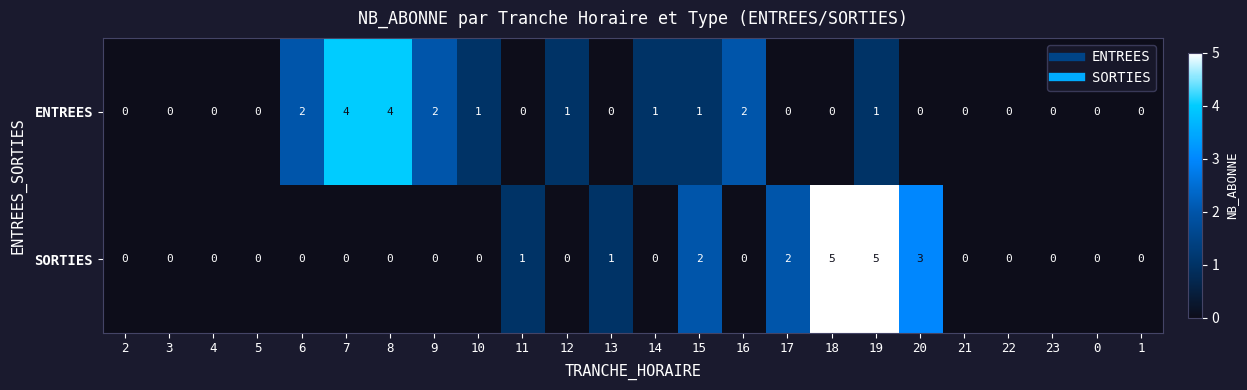

List the series in order of their peak value, highest first.

SORTIES, ENTREES